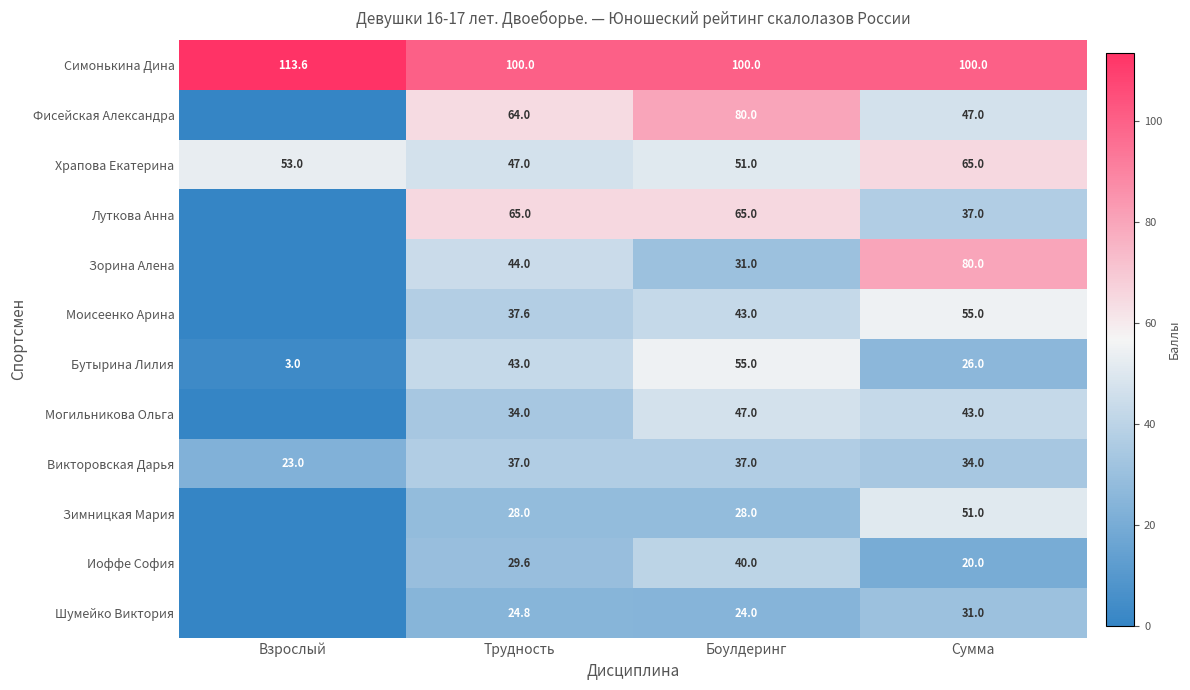

Count the Храпова Екатерина values in the range 51 to 65.

3